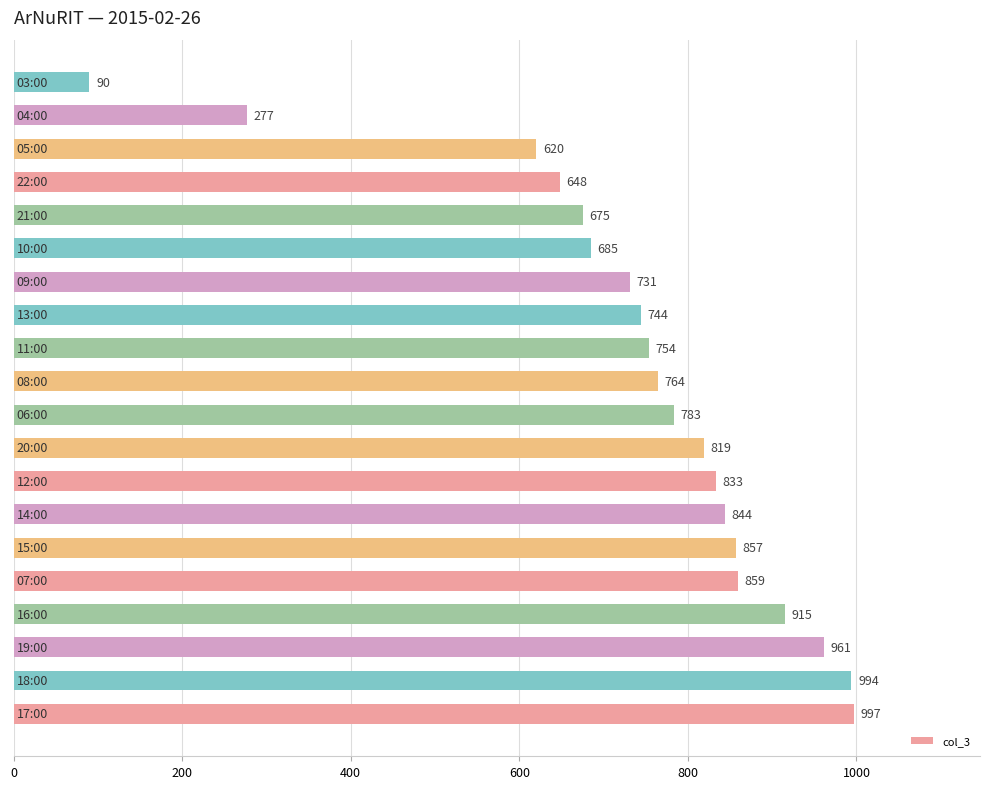

What is the difference between the maximum and minimum values?

907